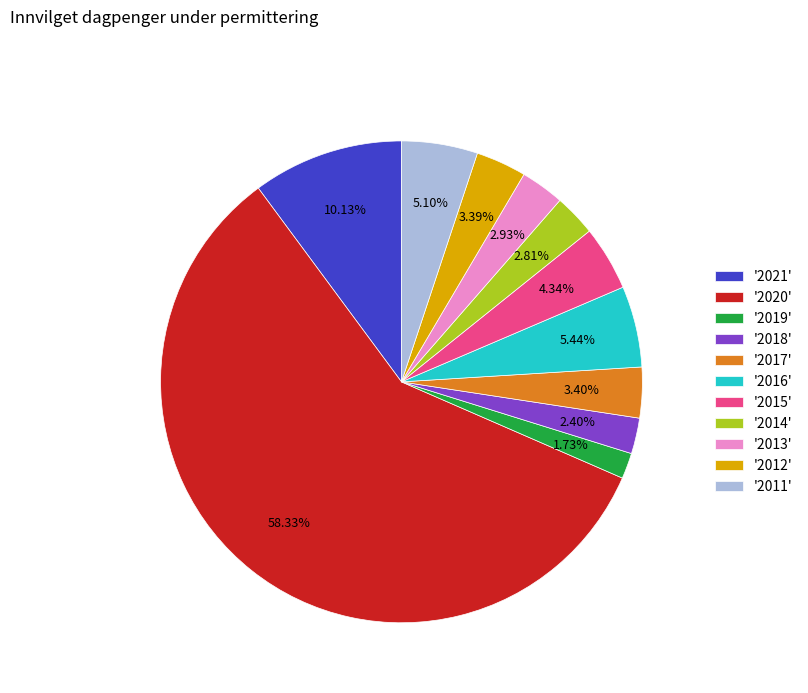

Combined, do '2021' and '2015' account for over 50%?

No